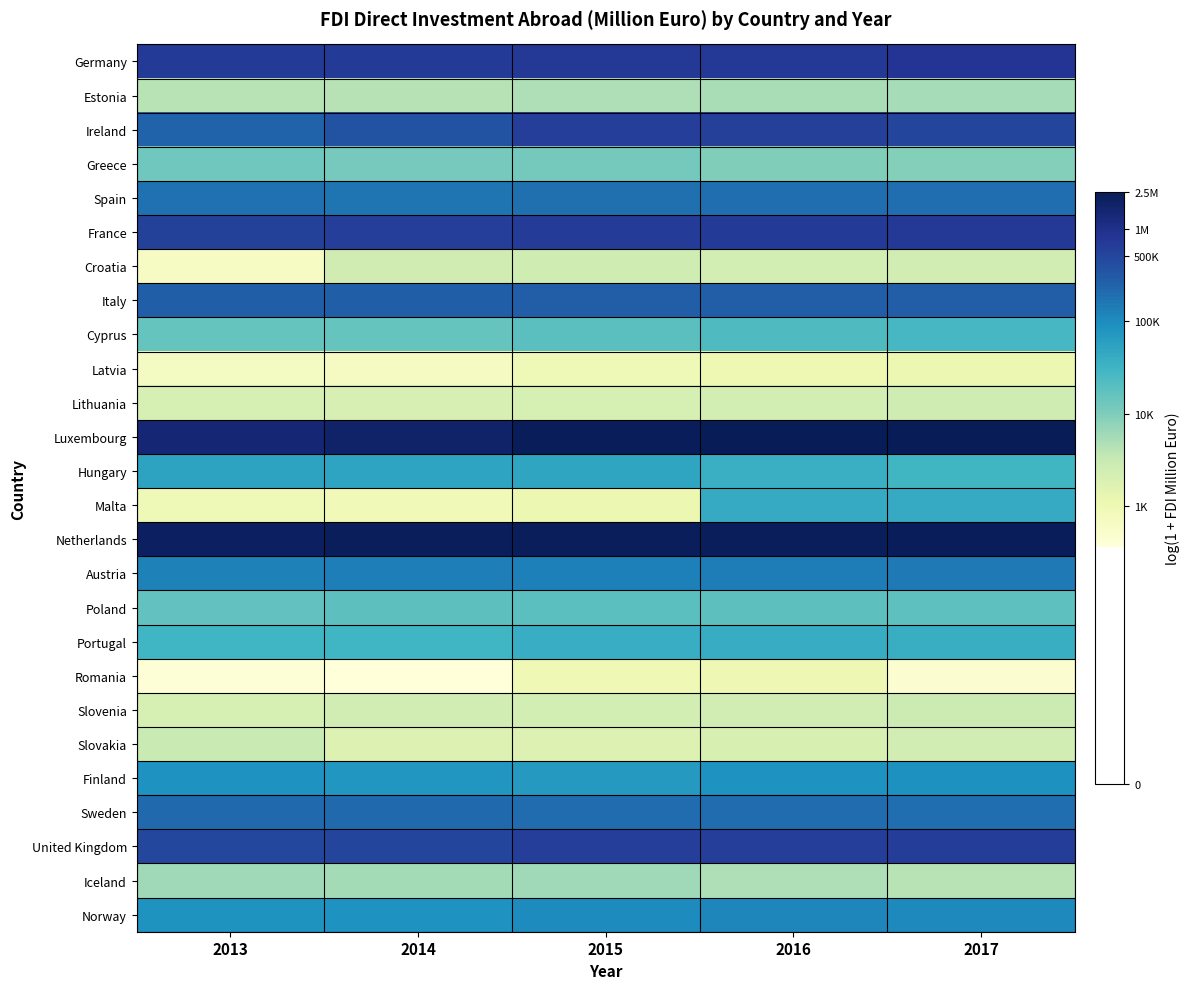

Which series changed the most between 2014 and 2016?

Malta